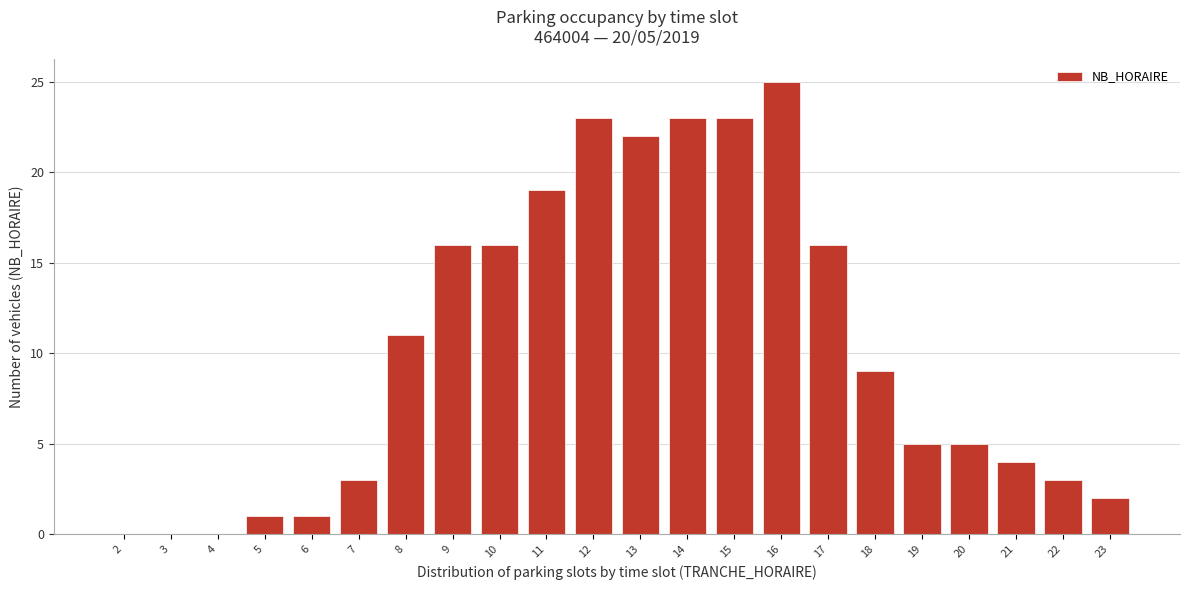

Reading left to right, transcribe all the data shown in this chart.

2=0	3=0	4=0	5=1	6=1	7=3	8=11	9=16	10=16	11=19	12=23	13=22	14=23	15=23	16=25	17=16	18=9	19=5	20=5	21=4	22=3	23=2